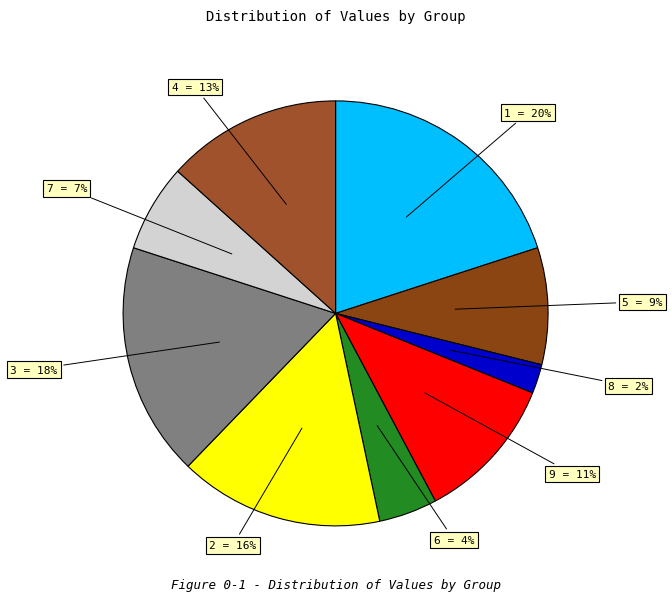

Is there a majority slice in this chart?

No